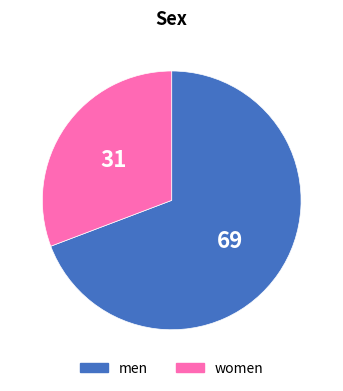

Is there any slice that represents more than half of the pie?

Yes